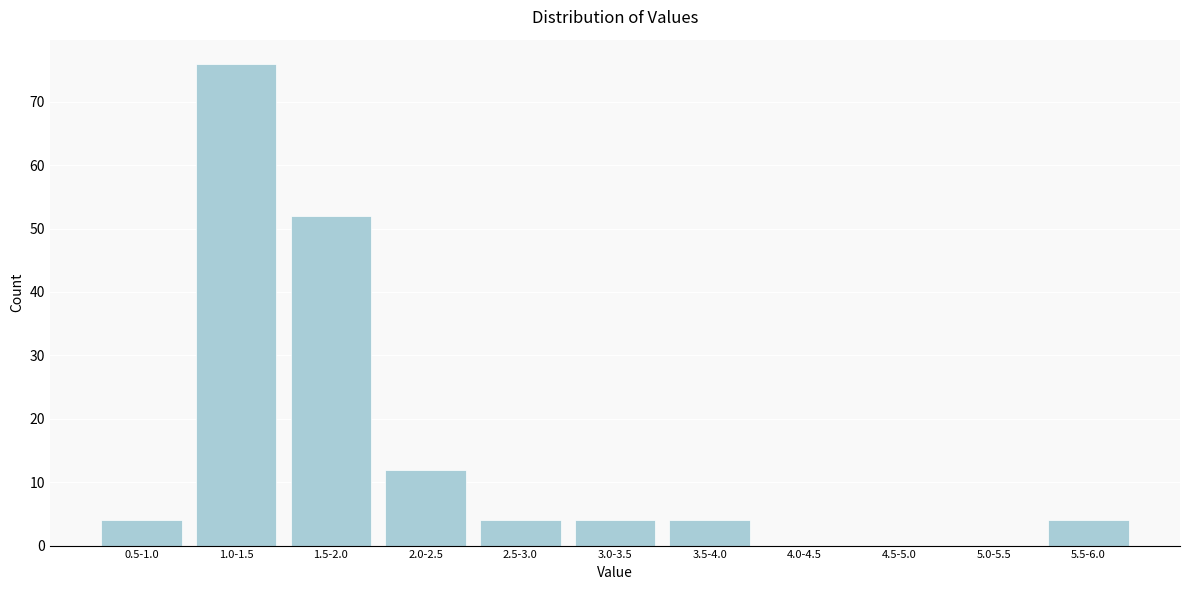

Reading right to left, list all the values displayed in this chart.

5.5-6.0=4	5.0-5.5=0	4.5-5.0=0	4.0-4.5=0	3.5-4.0=4	3.0-3.5=4	2.5-3.0=4	2.0-2.5=12	1.5-2.0=52	1.0-1.5=76	0.5-1.0=4